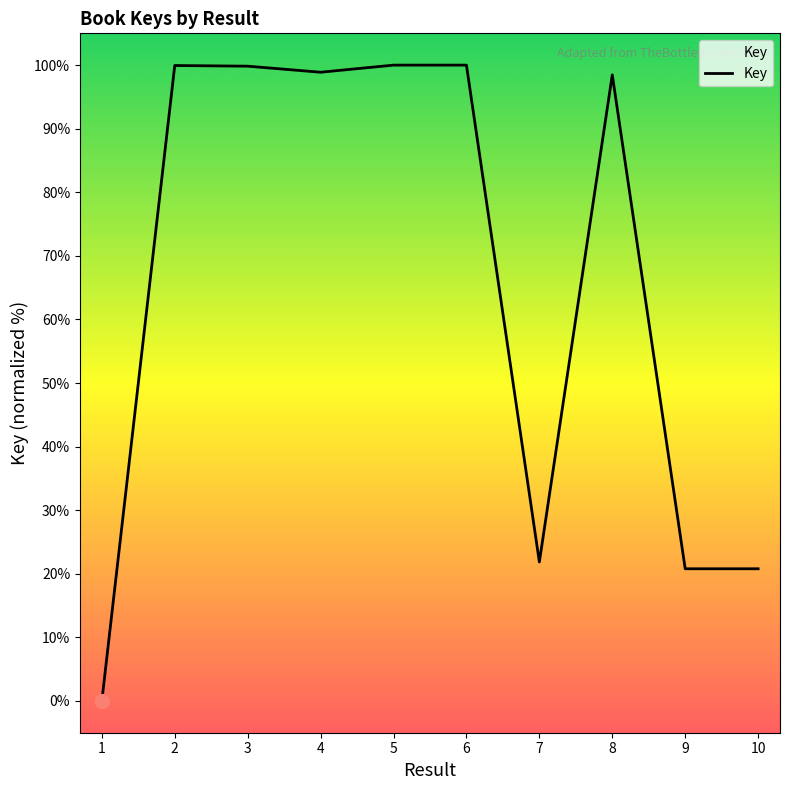

What is the sum of the values at 7 and 1?

21.9